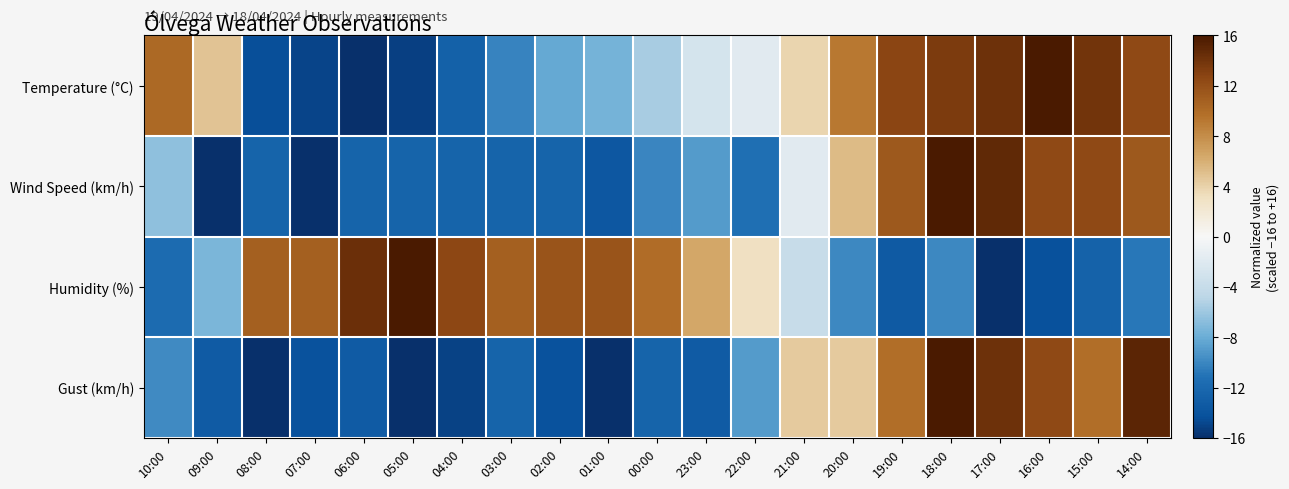

Which category has the lowest value across all series?

06:00